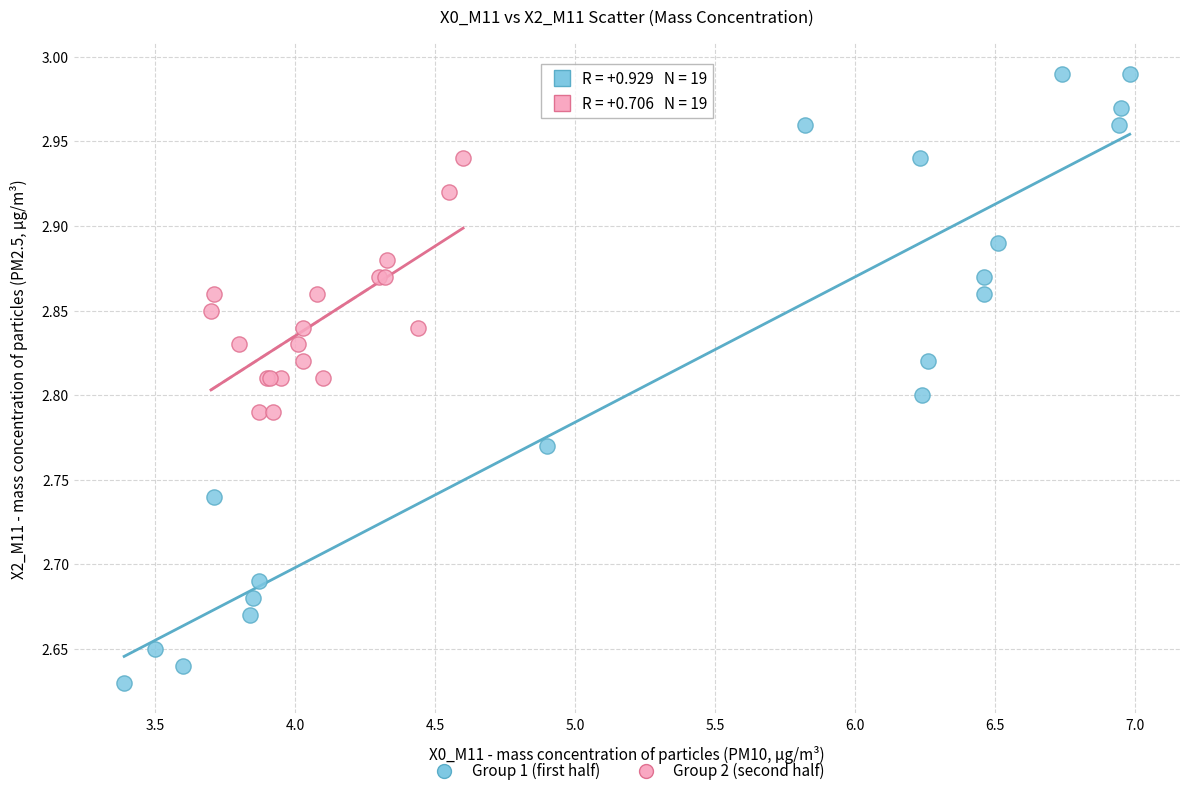

What are all the series names shown in the legend?

Group 1 (first half), Group 2 (second half)